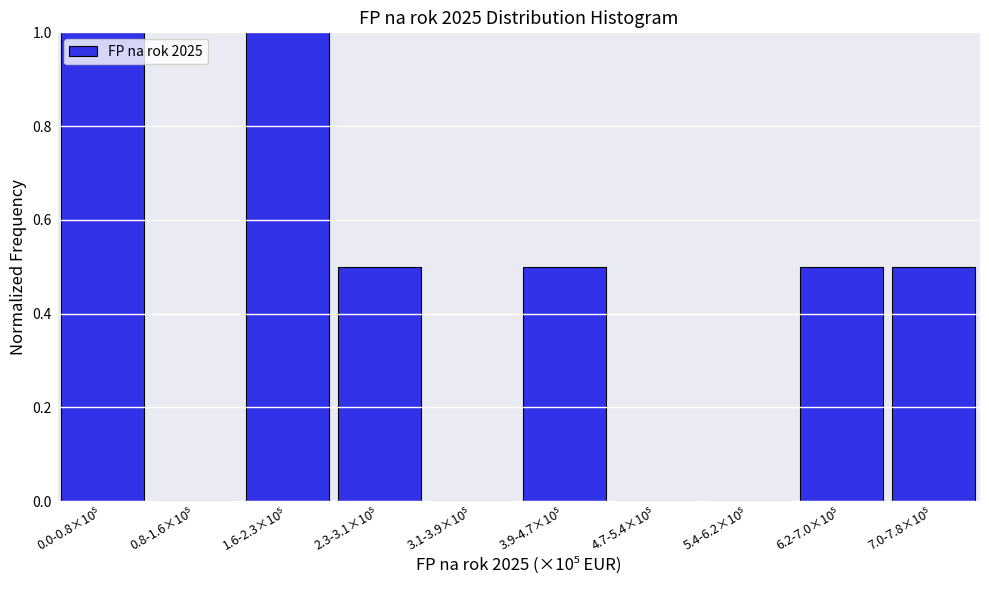

What is the maximum value shown in the chart?

1.0